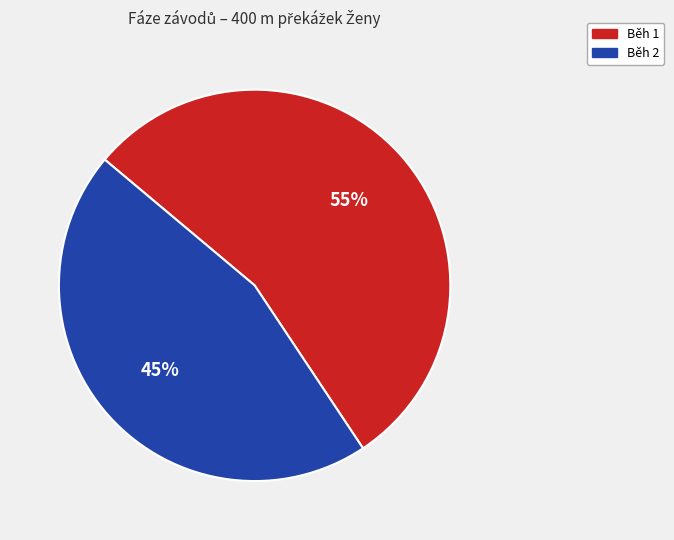

Which has a higher value, Běh 2 or Běh 1?

Běh 1